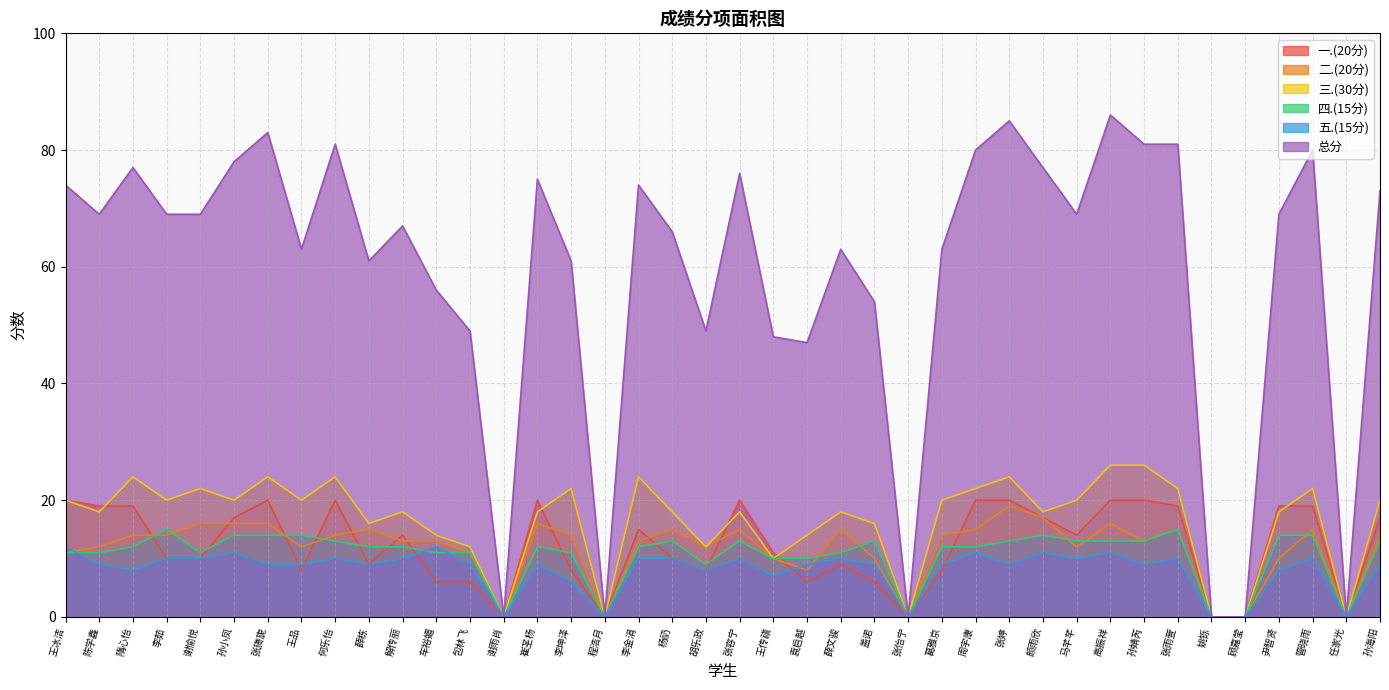

How many lines are shown in the chart?

6